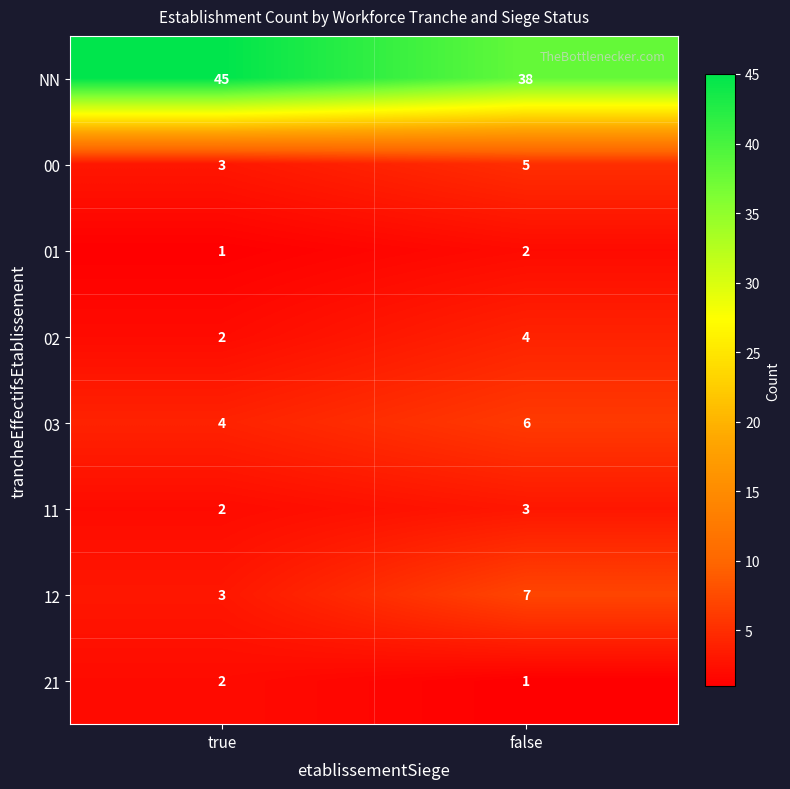

Which series has the widest spread of values?

NN